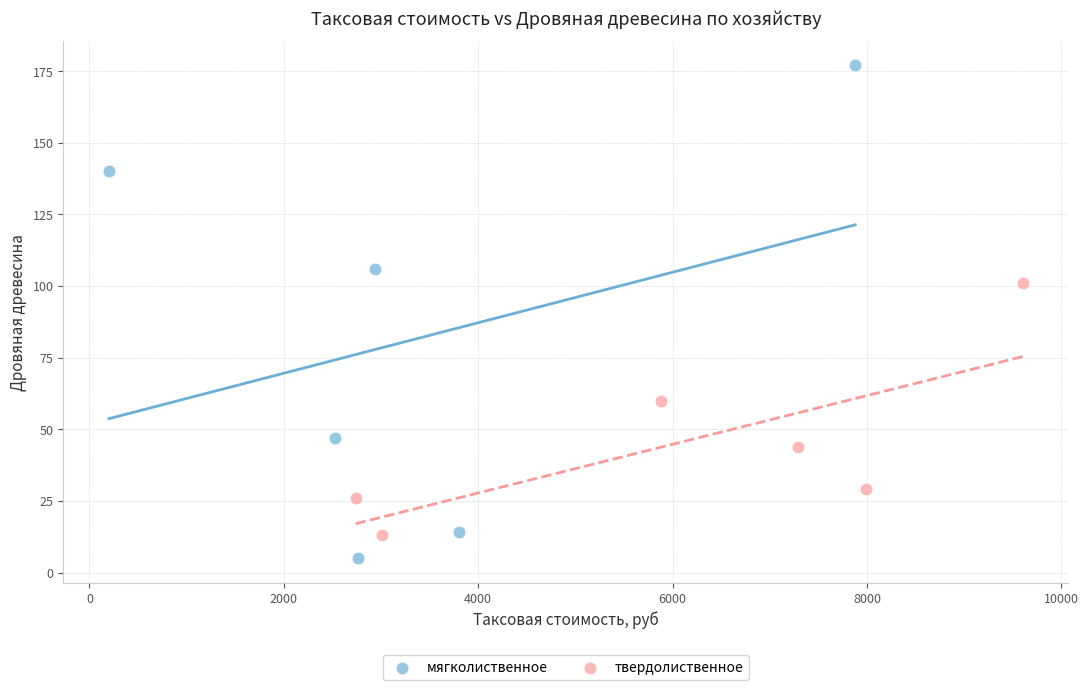

Which series contains the lowest Y value?

мягколиственное